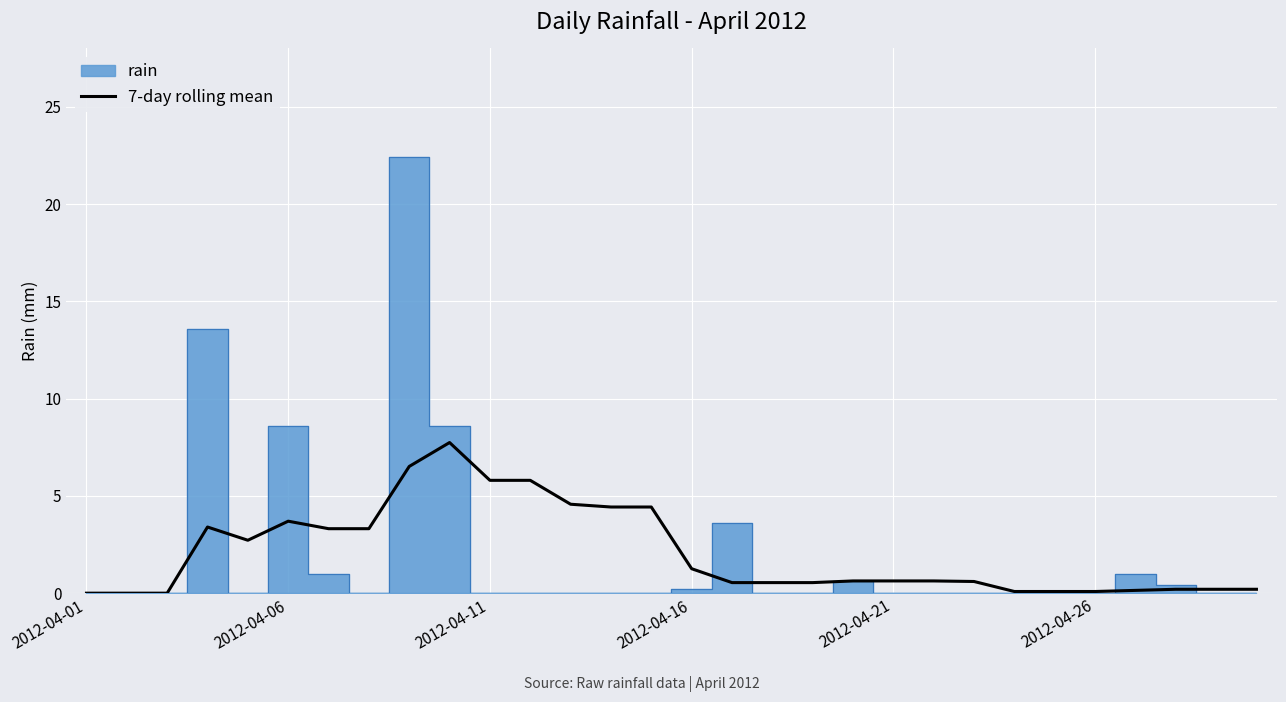

What is the label of the 12th point from the left?

11